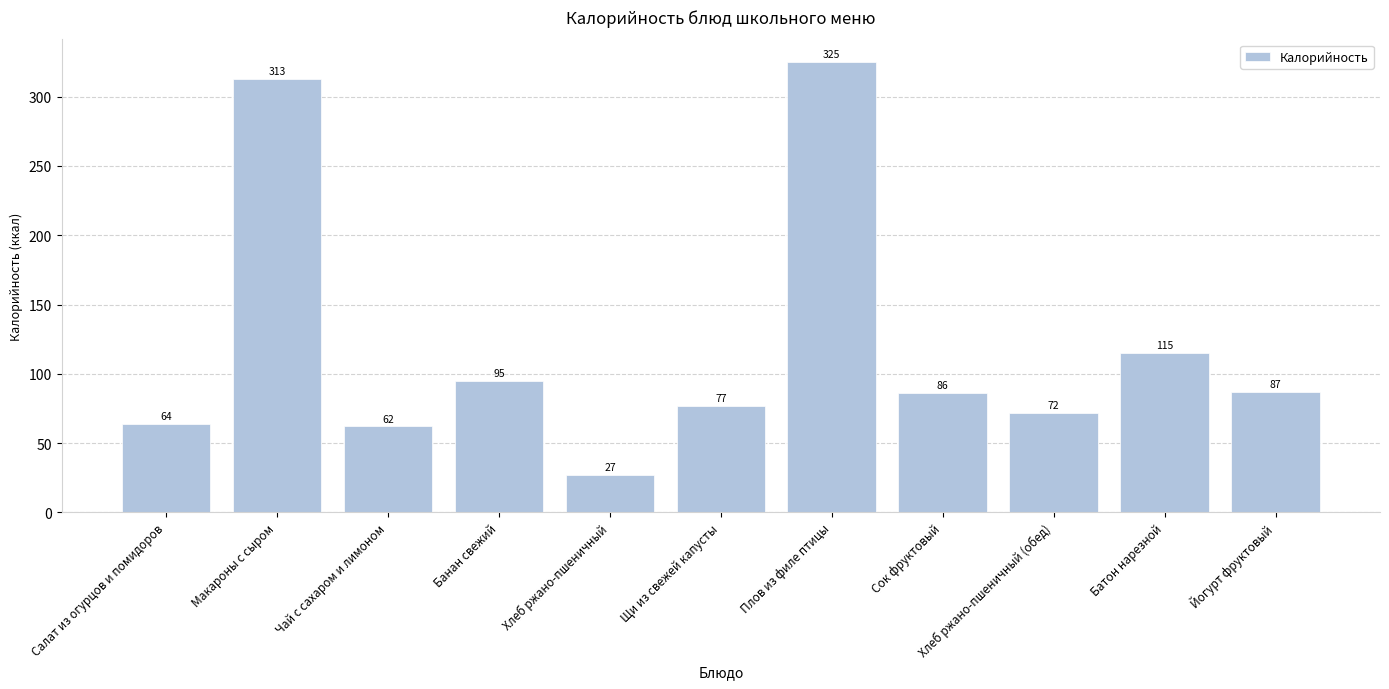

What is the difference between the maximum and minimum values?

298